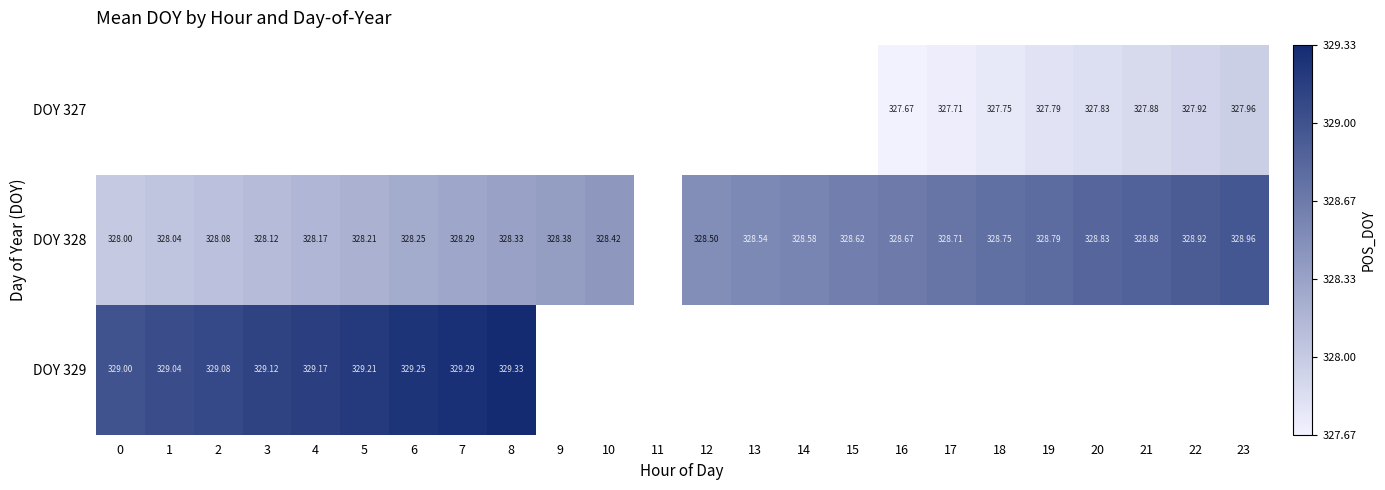

Between 11 and 3, which is larger?

3